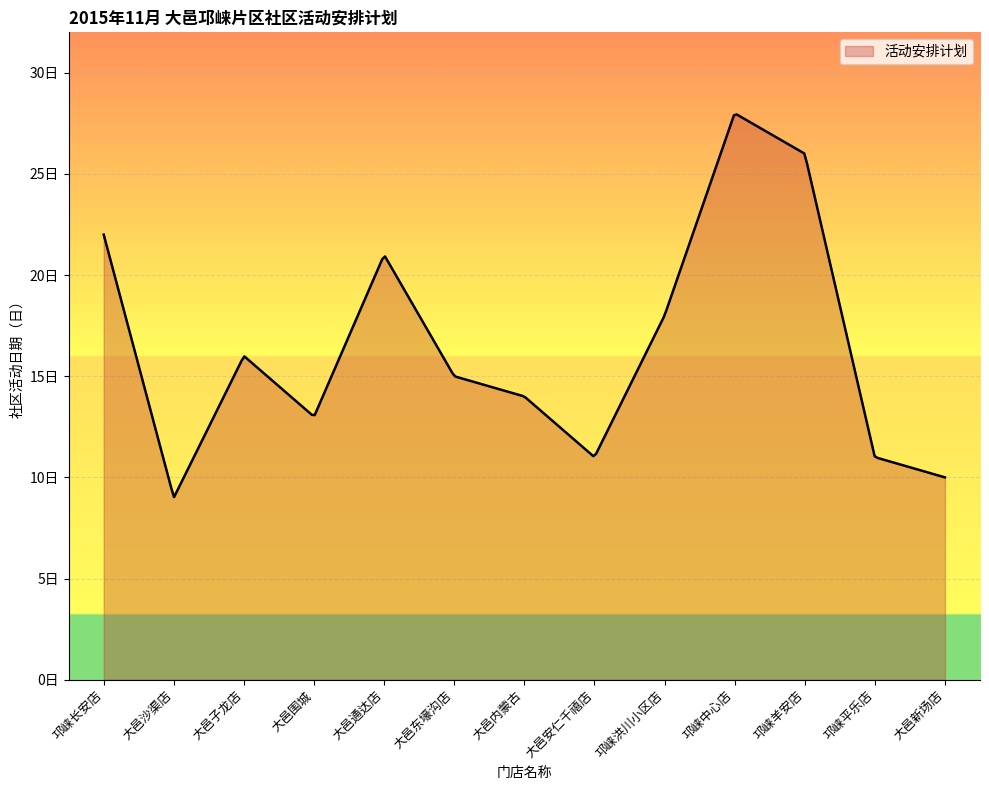

Does the chart have visible grid lines?

Yes